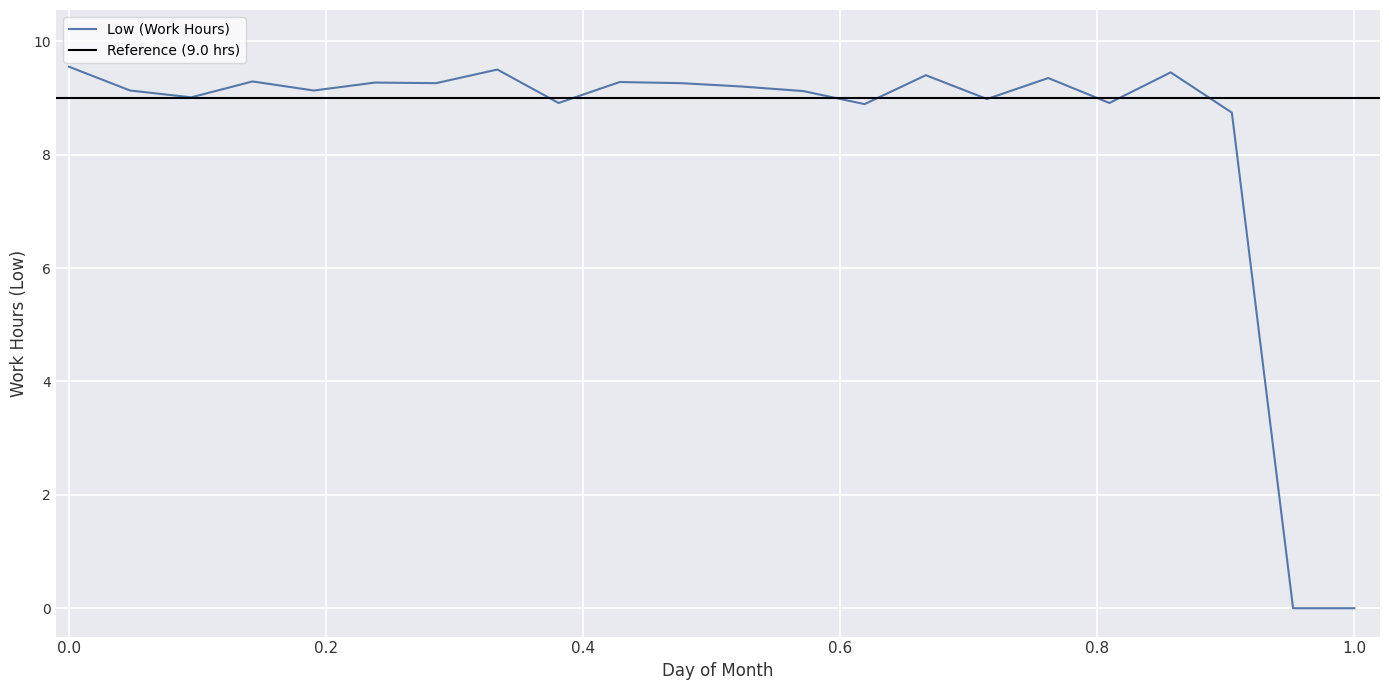

What is the value of the 8th point from the left?

9.5